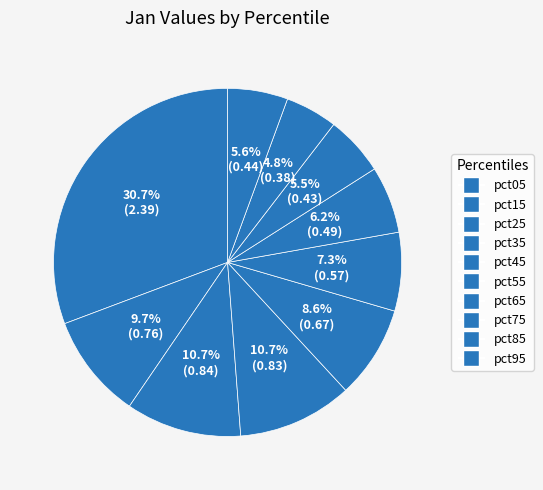

To the nearest percent, what percentage of the pie is pct55?

7%